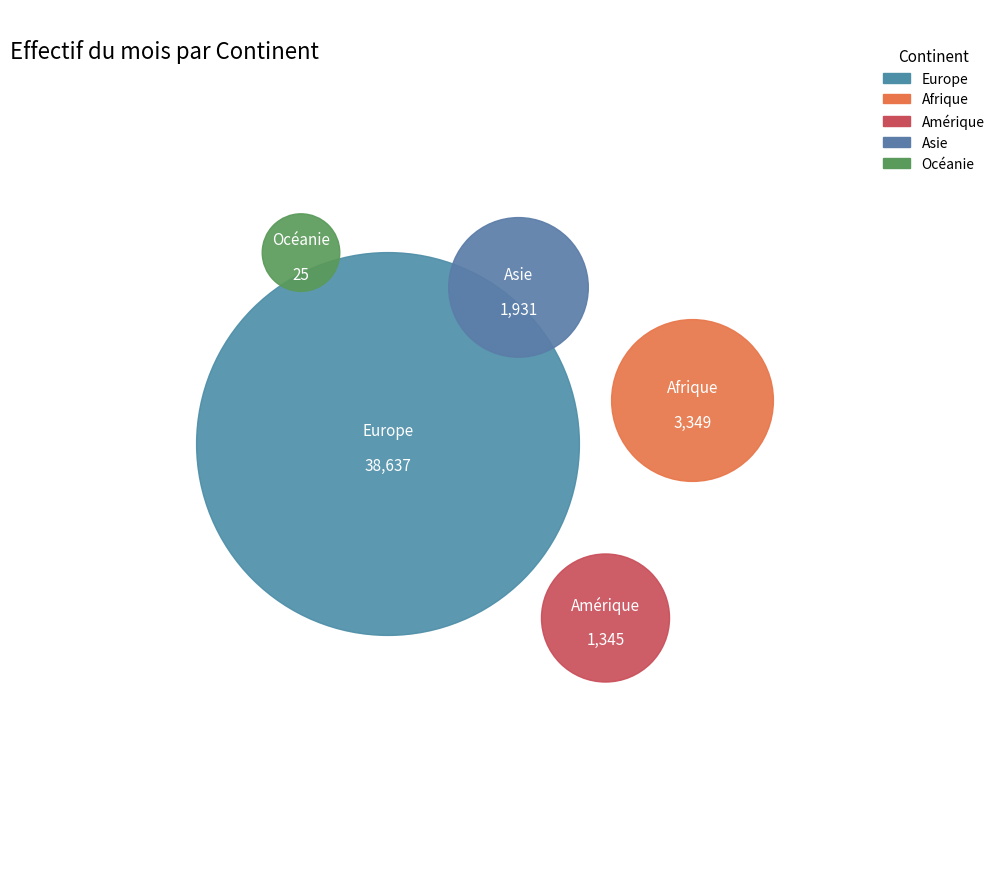

Is the sum of Asie and Afrique greater than half?

No